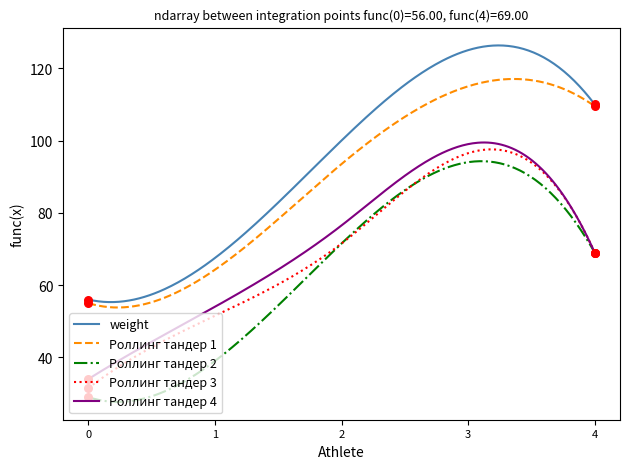

Which series has the largest range (max minus min)?

weight